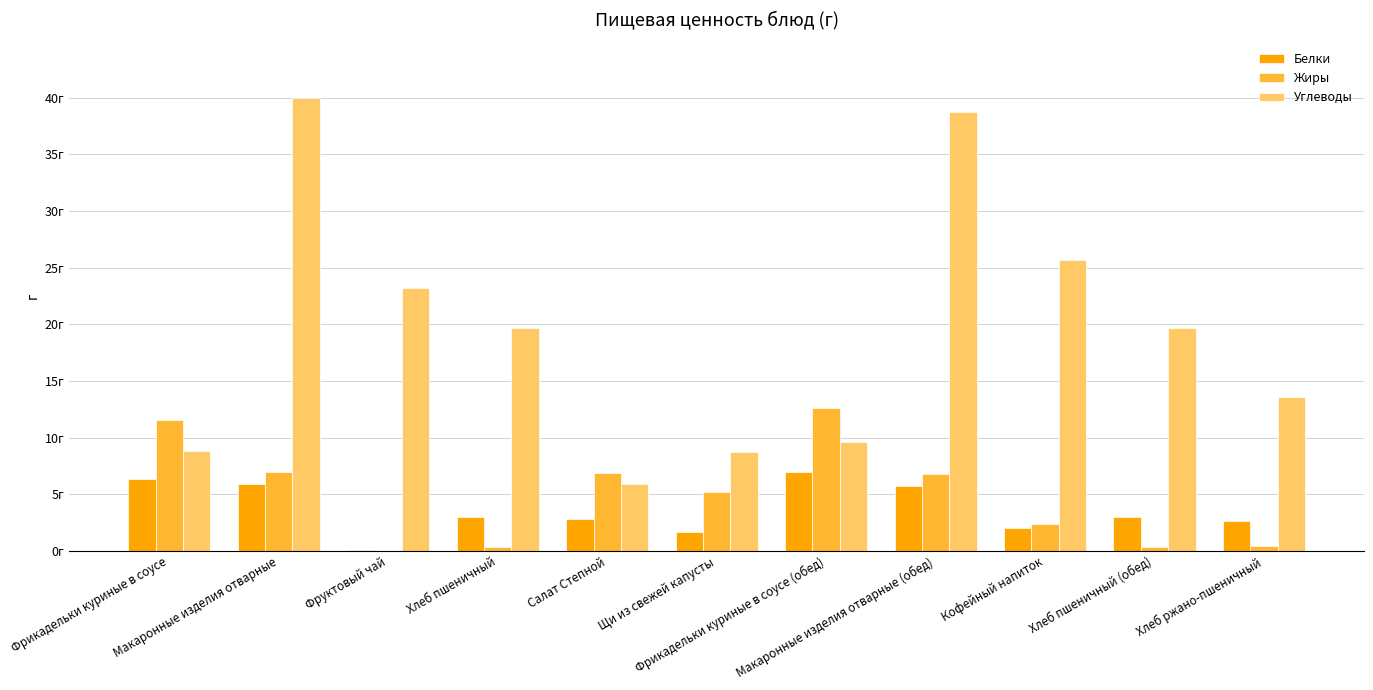

Is it true that Белки equals 2.0 at Кофейный напиток?

True